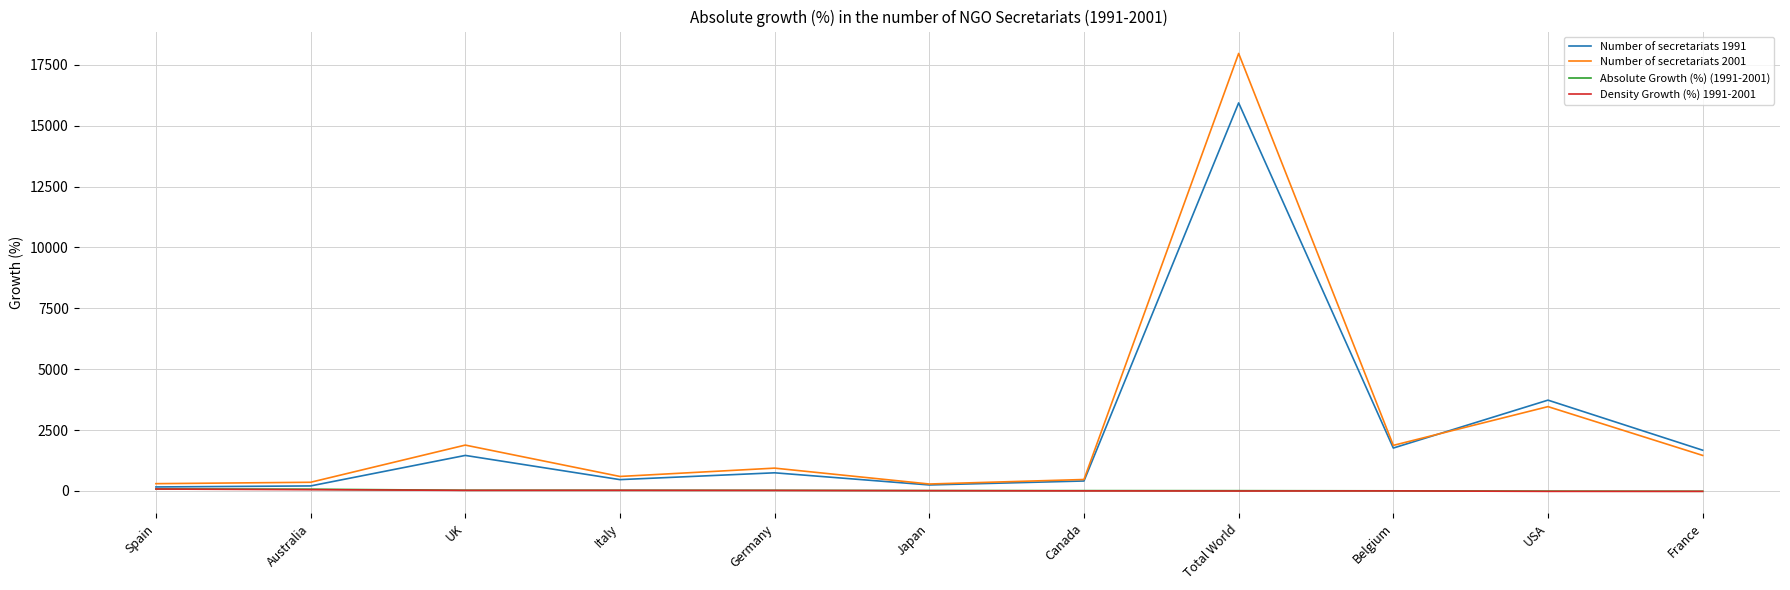

At which category does the chart reach its peak across all series?

Total World